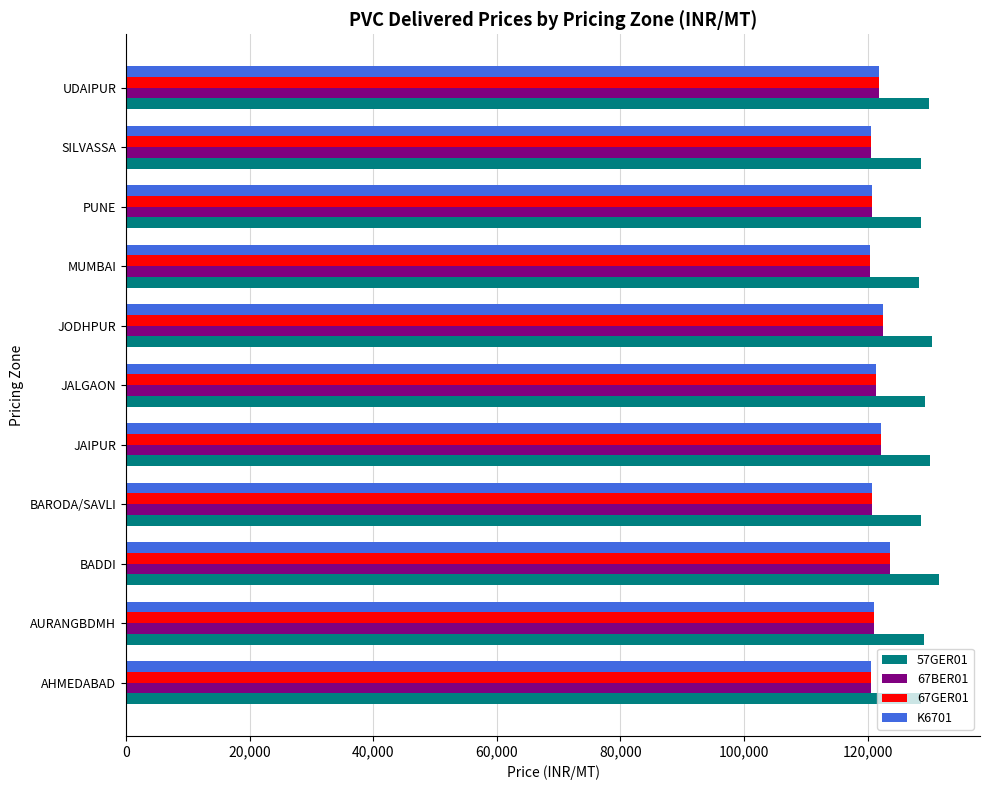

The 67BER01 series shows 123590 at BADDI. True or false?

True